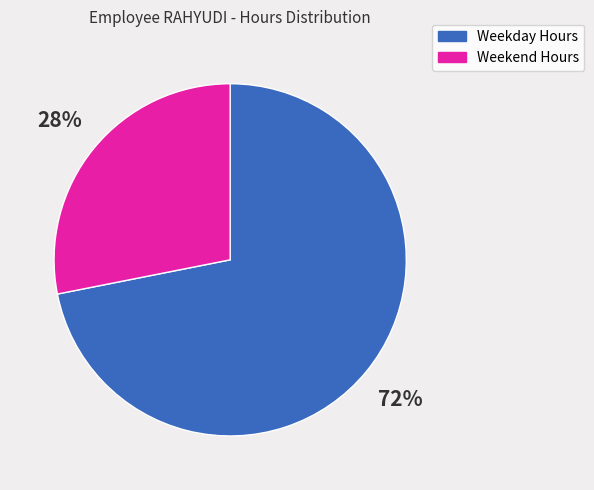

To the nearest percent, what portion does Weekday Hours represent?

72%